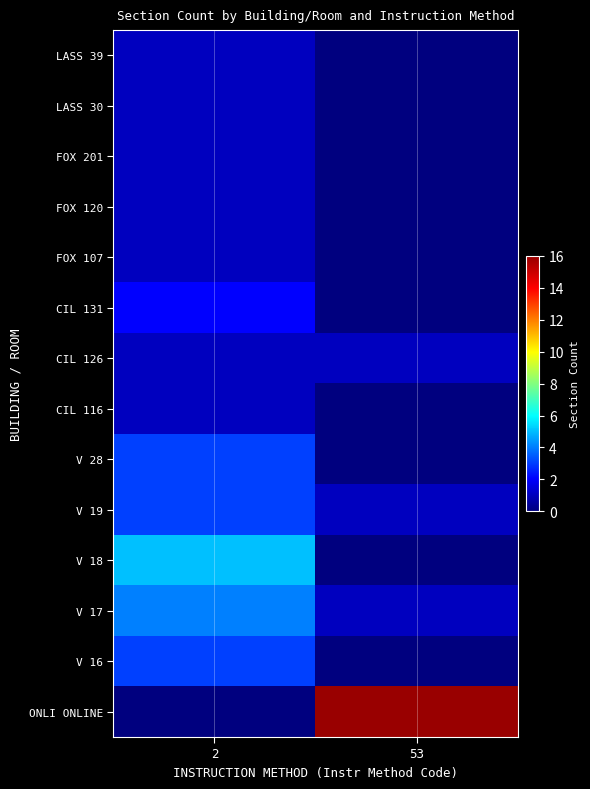

What is the spread (max minus min) of values at 2?

5